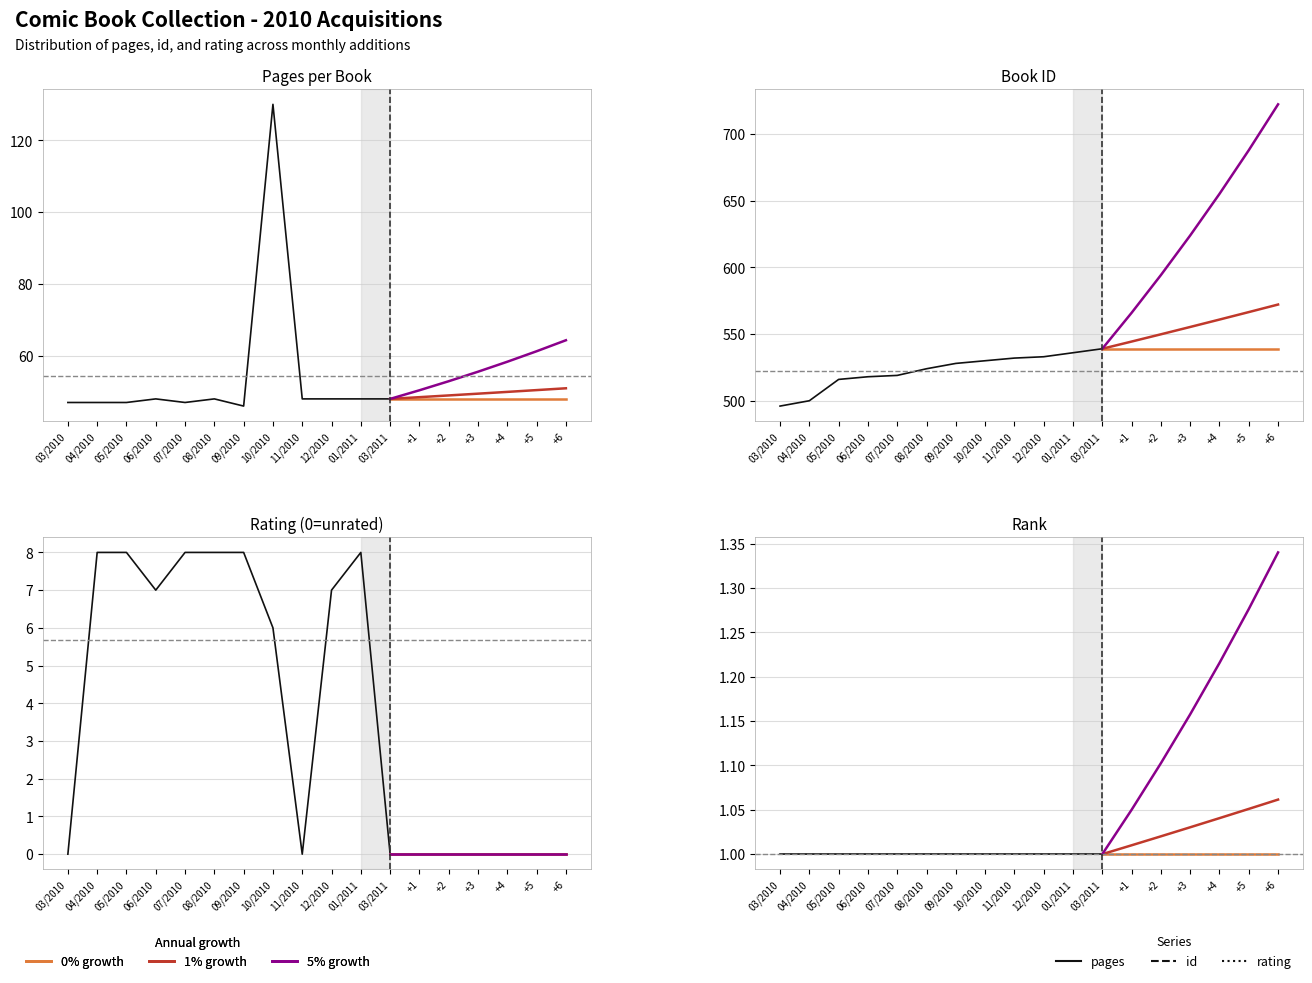

Is the value of rating_numeric at 06/2010 greater than the value of pages at 07/2010?

No